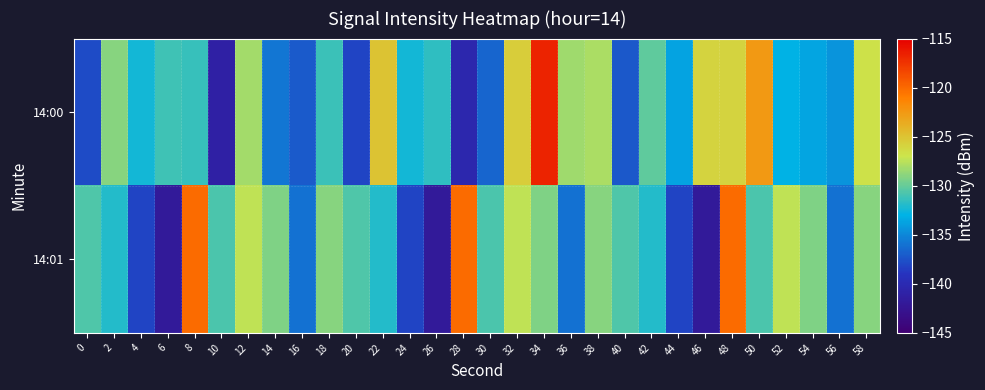

Which series has the largest total across all categories?

14:00